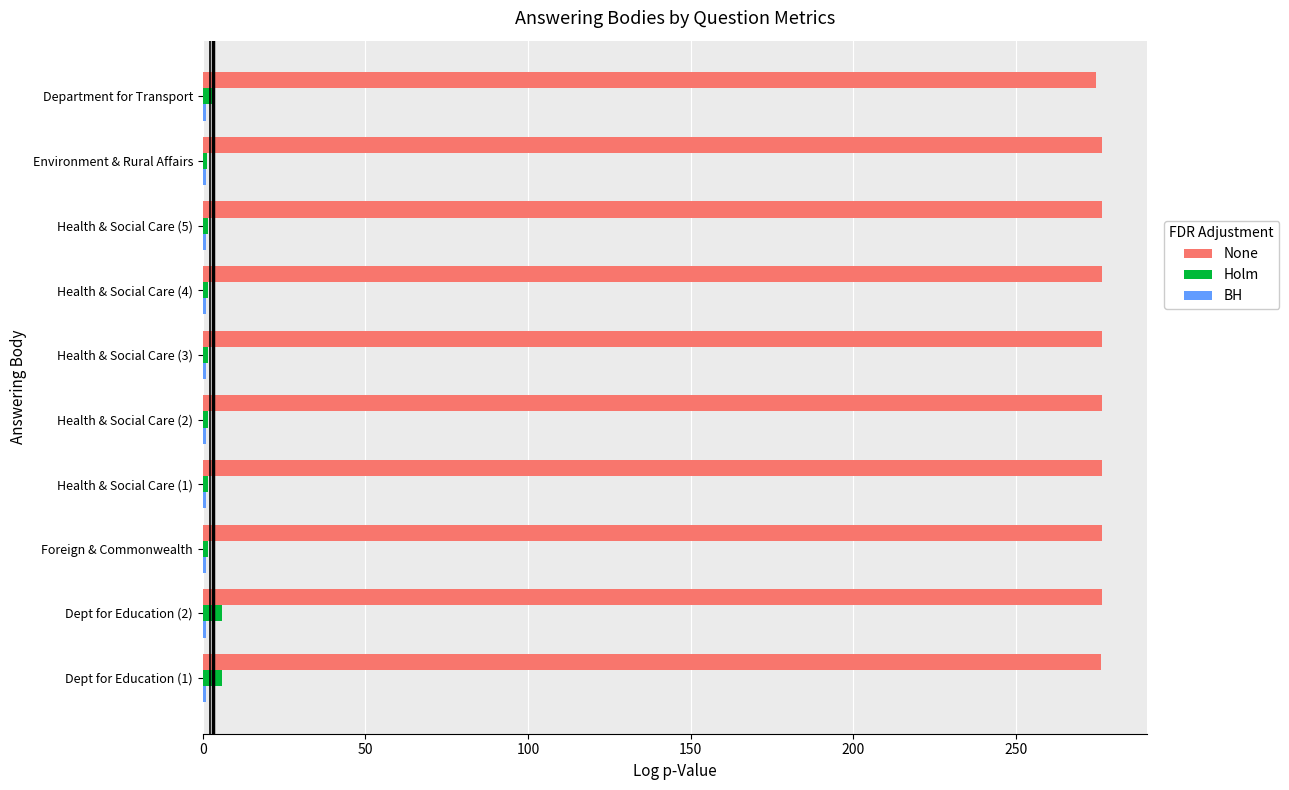

Which series has the largest total across all categories?

None